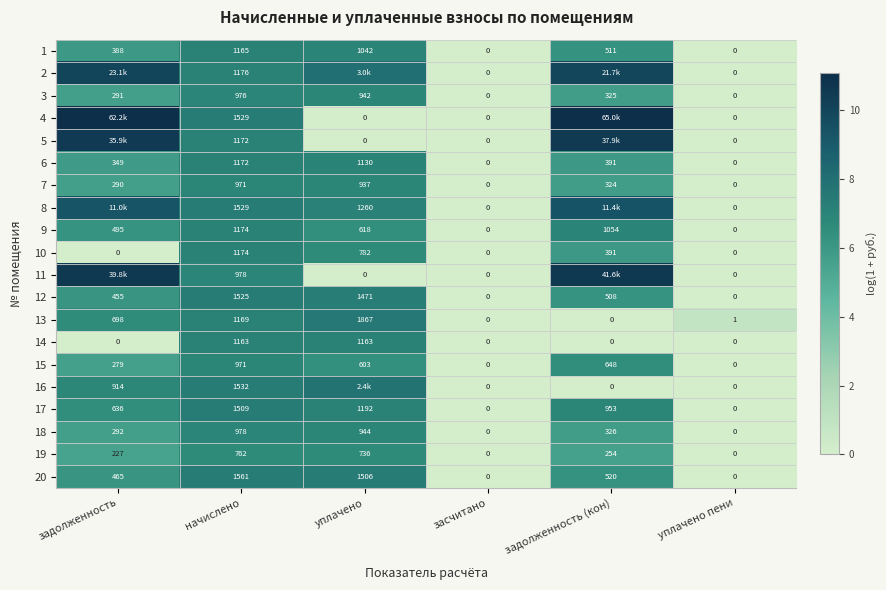

Is the value of 15 at уплачено greater than the value of 20 at засчитано?

Yes